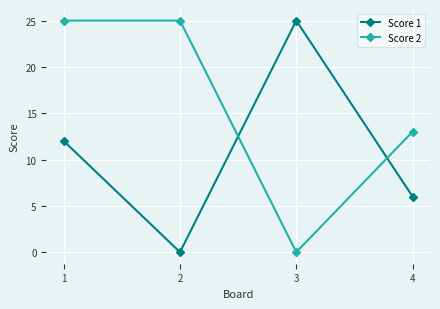

What are all the series names shown in the legend?

Score 1, Score 2